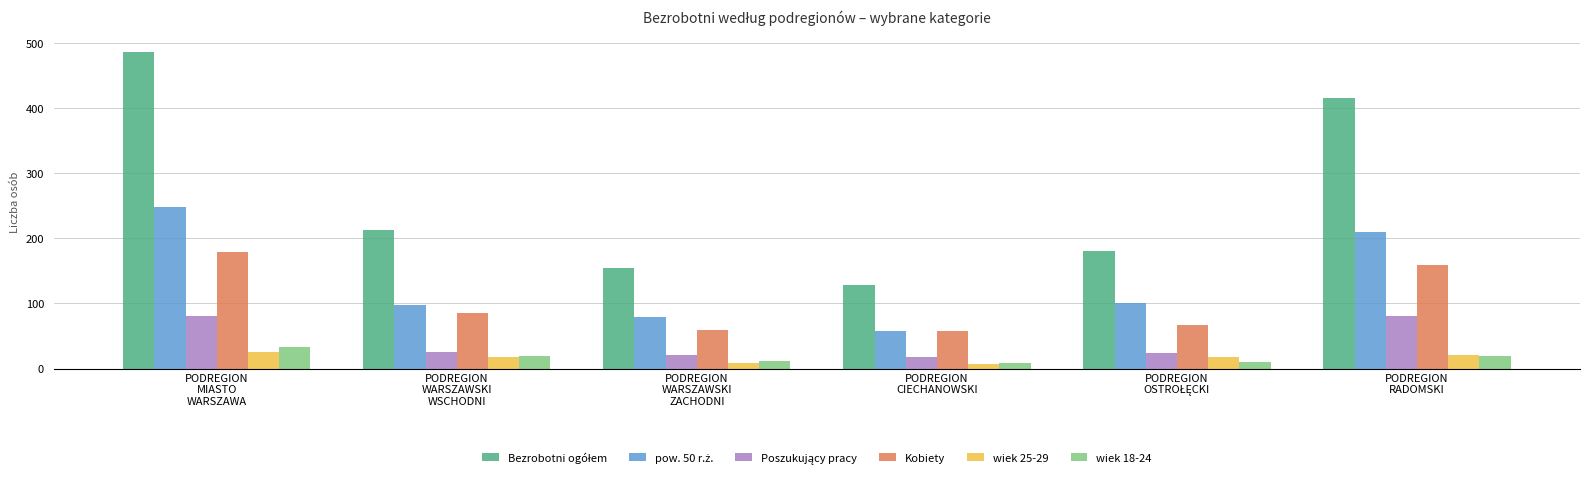

What is the difference between the maximum and minimum values in the Kobiety series?

122